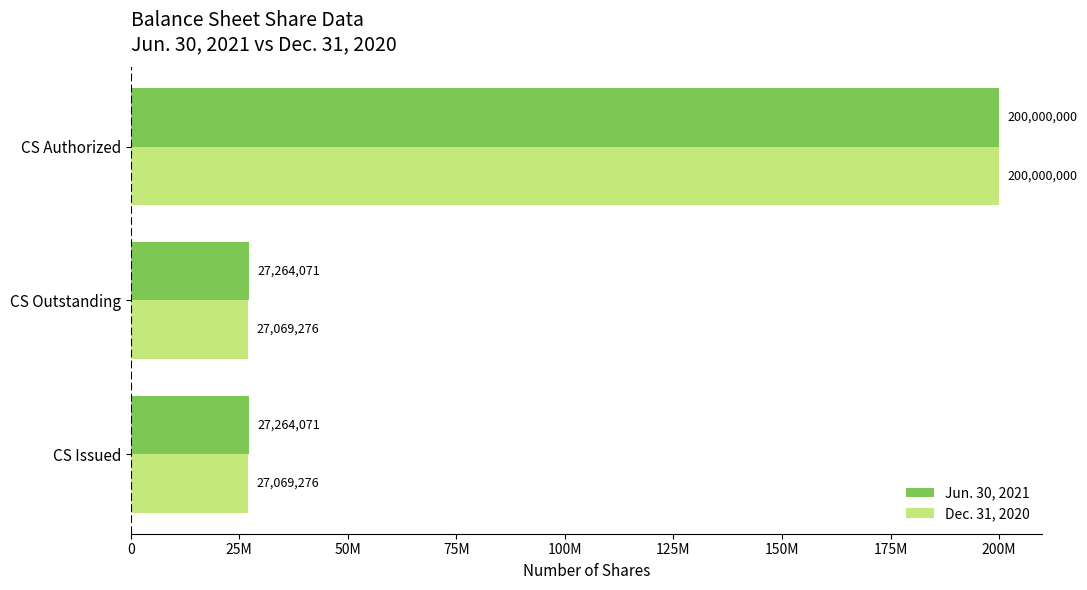

What are all the series names shown in the legend?

Jun. 30, 2021, Dec. 31, 2020